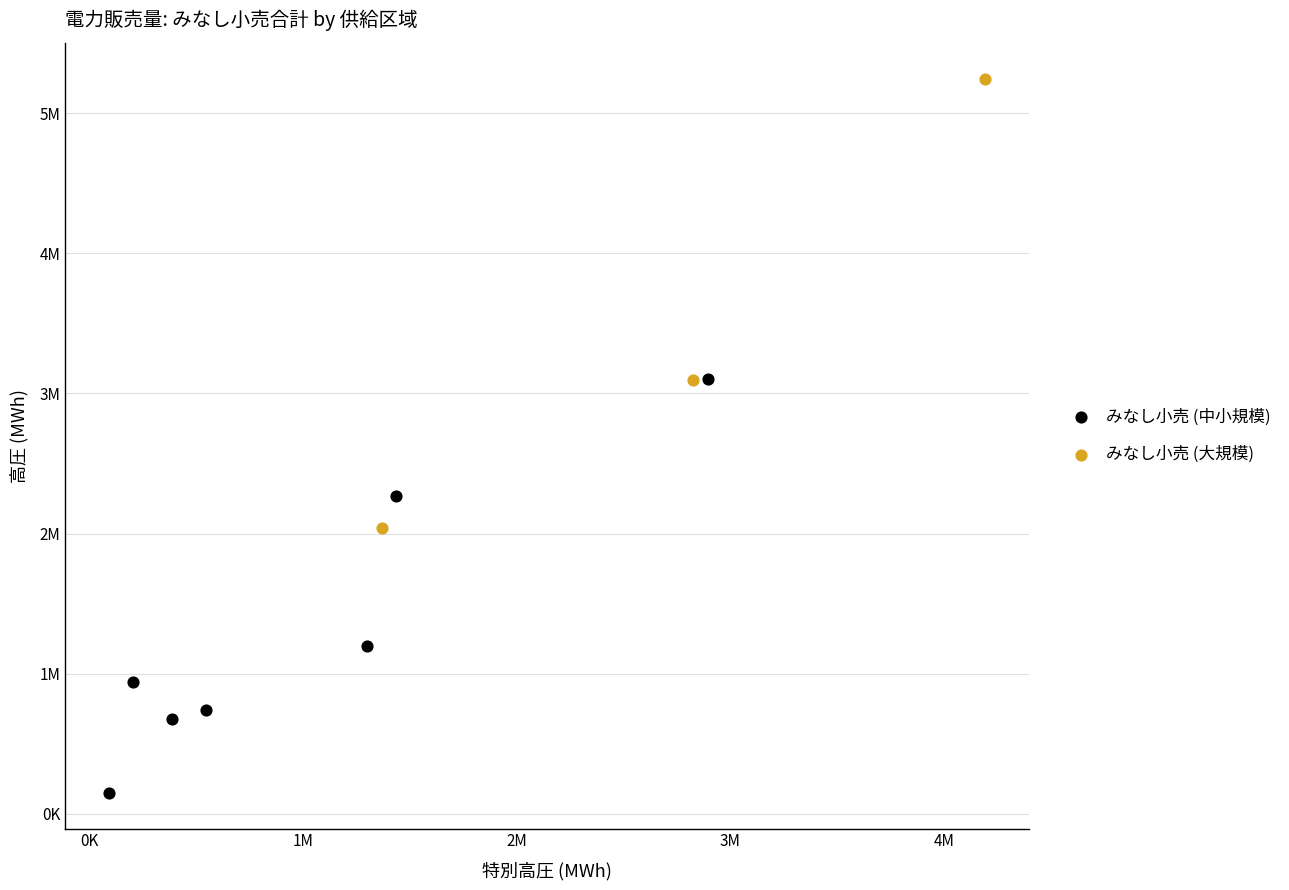

What are all the series names shown in the legend?

みなし小売 (中小規模), みなし小売 (大規模)